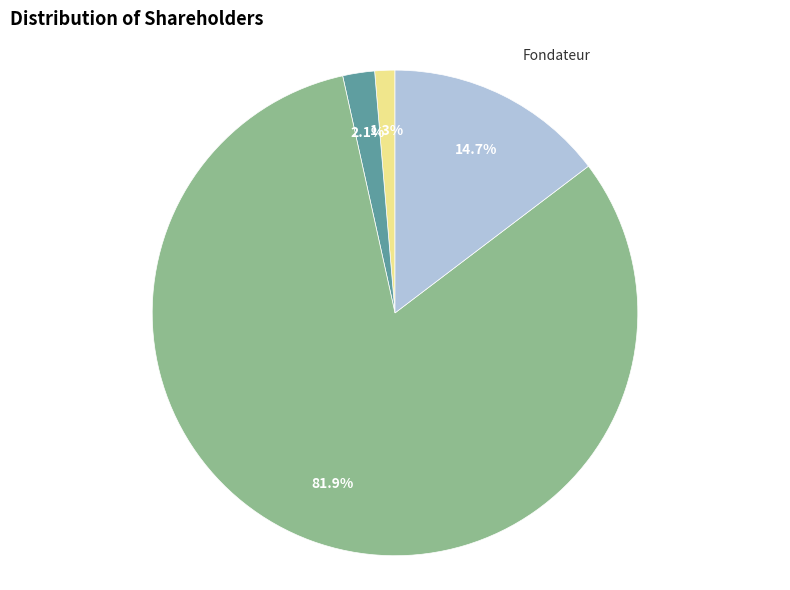

How much of the chart is everything except Public?

18.1%